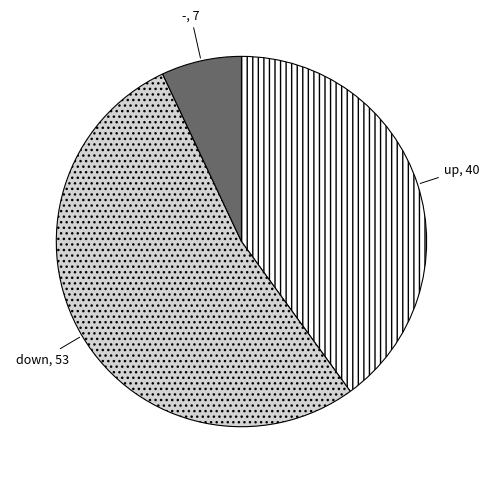

Between up and down, which is larger?

down